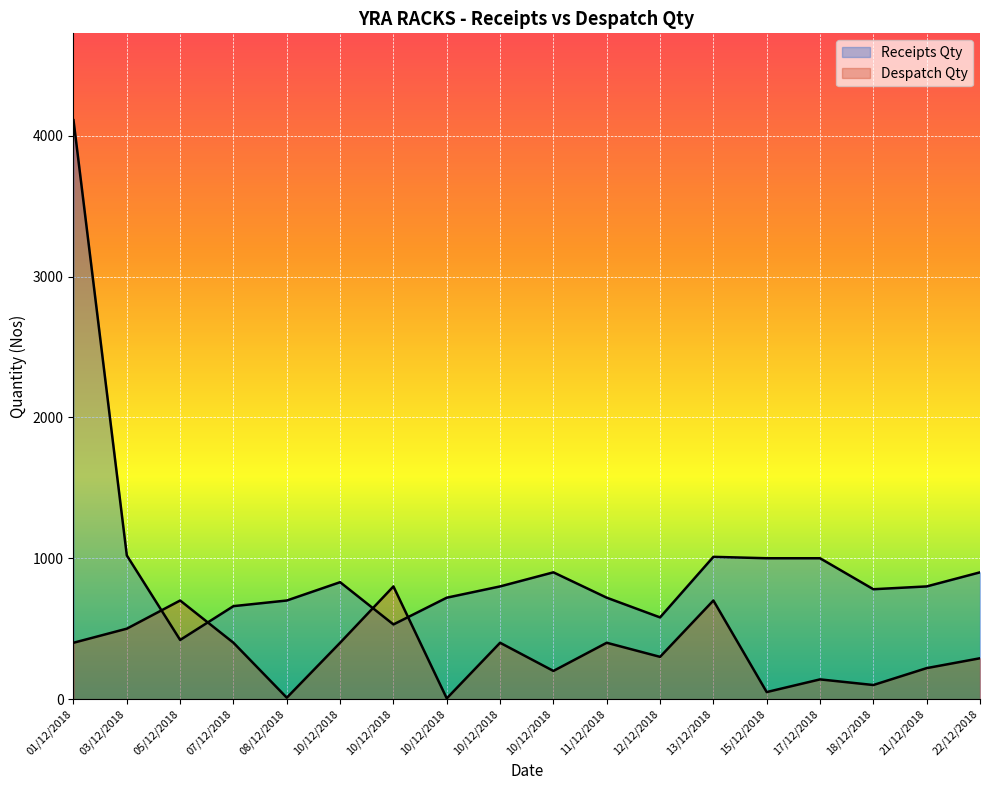

How many values in the Receipts Qty series are below 800?

8